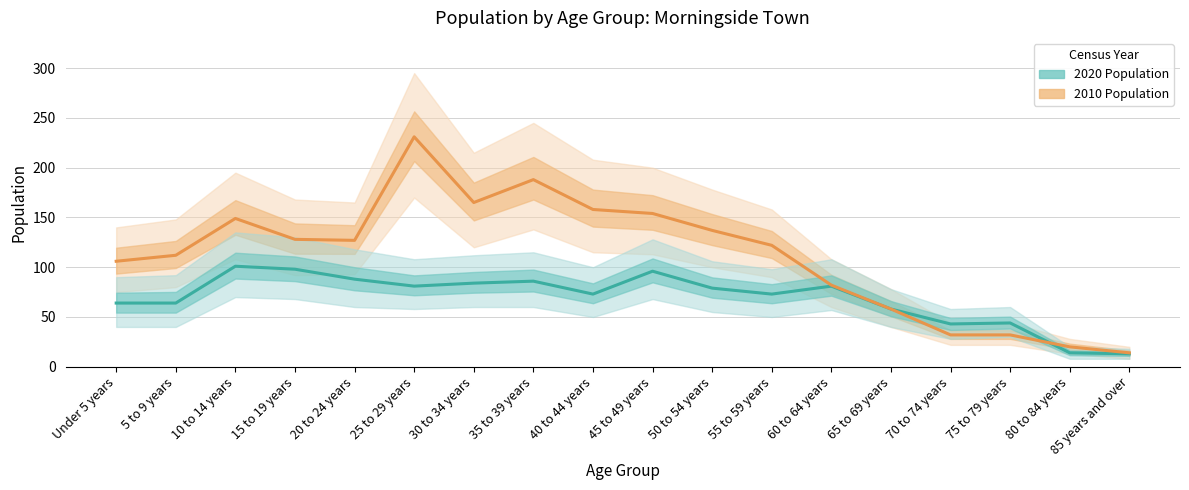

Which category has the highest value in the 2010 Population series?

25 to 29 years